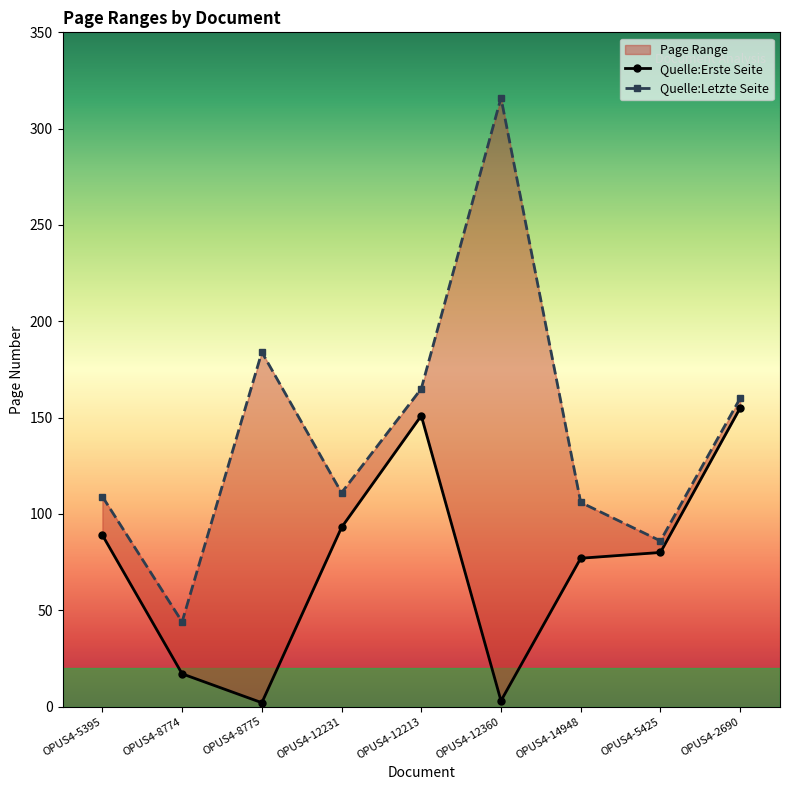

What value does the Quelle:Erste Seite series have at OPUS4-12231?

93